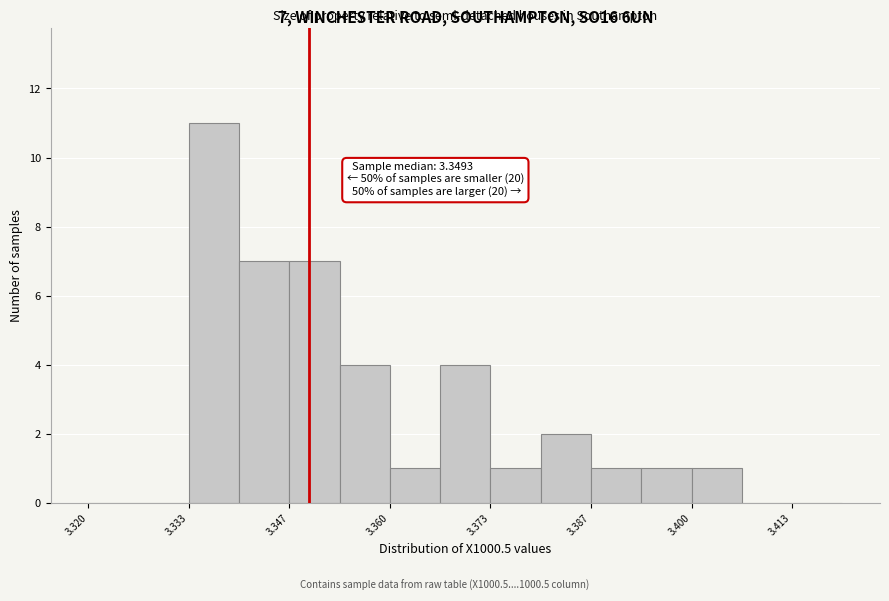

Around what value on the x-axis is the tallest bar? Give the approximate position of its centre, as read against the axis.

3.336